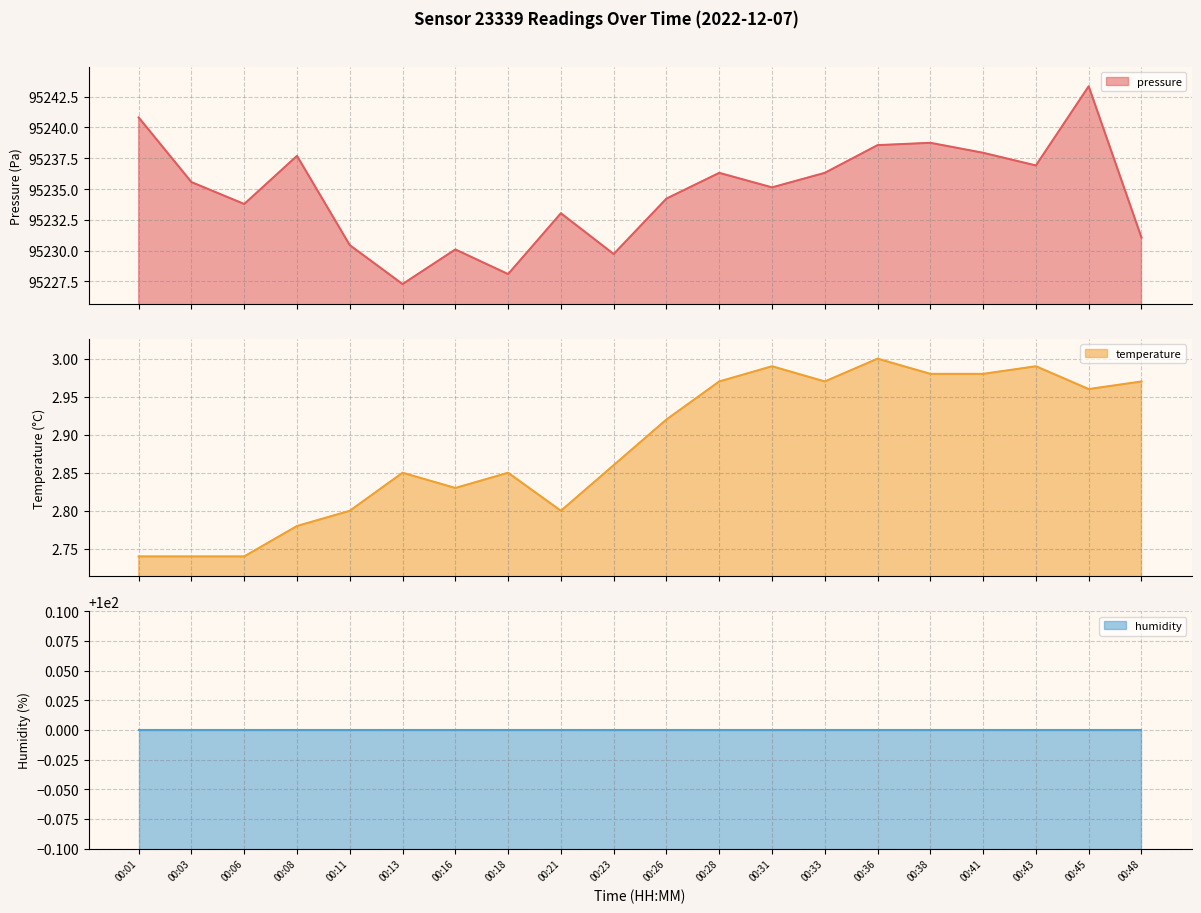

Read the pressure line value at 00:16.

95230.1